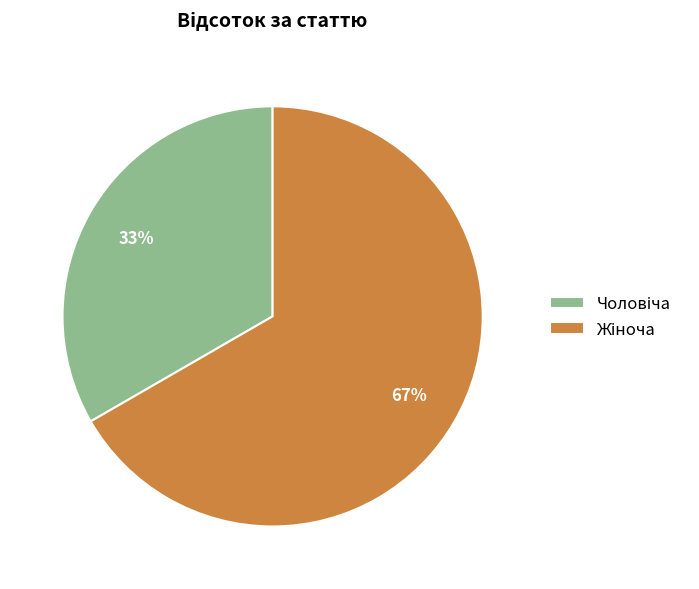

Does any single category account for the majority?

Yes